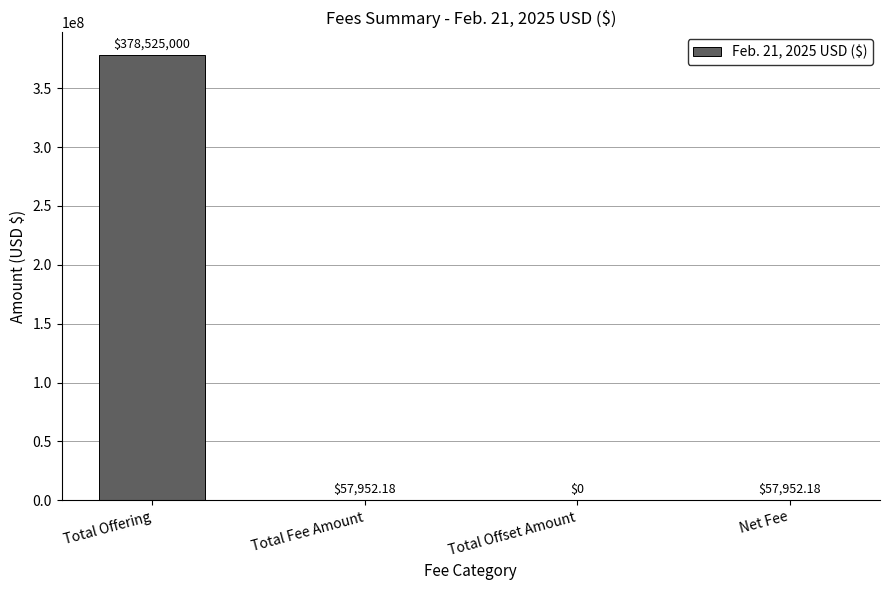

At which label does the data first exceed 57952?

Total Offering